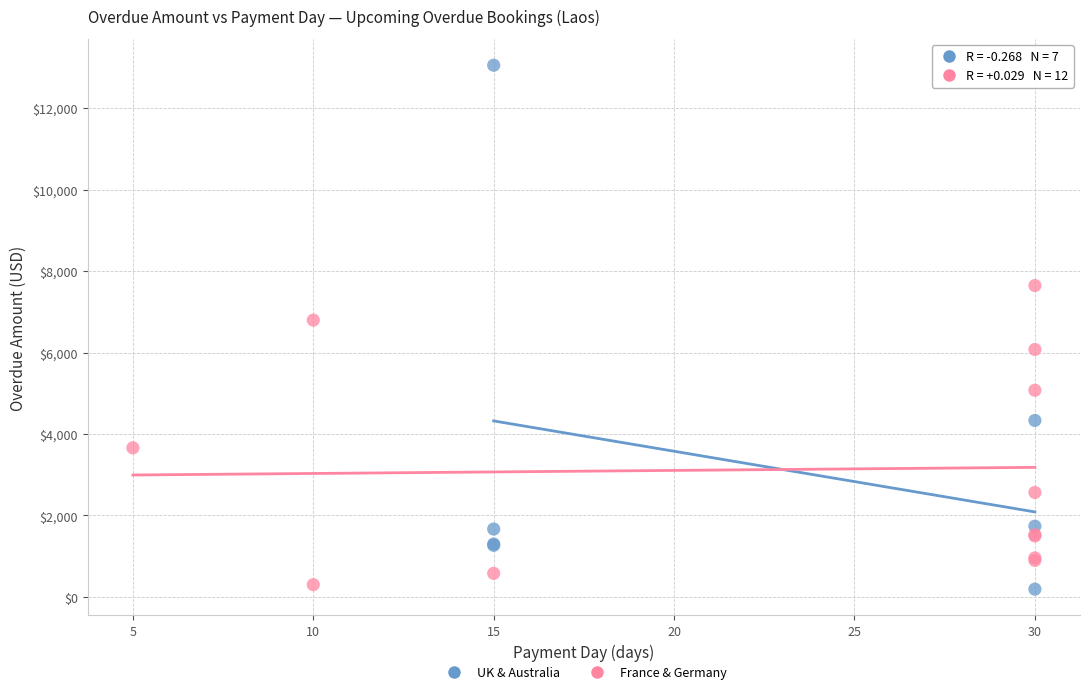

Which series contains the highest Y value?

UK & Australia